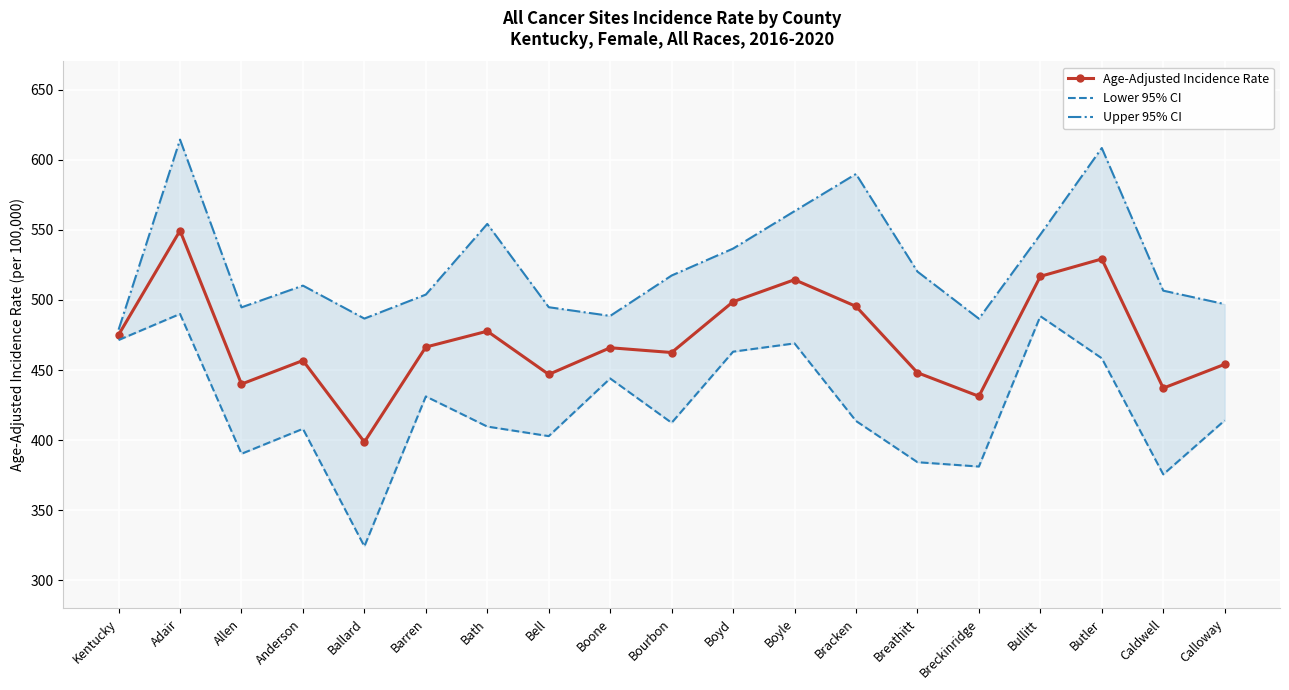

What is the value of the Upper 95% CI point at the 9th from the left?

488.6